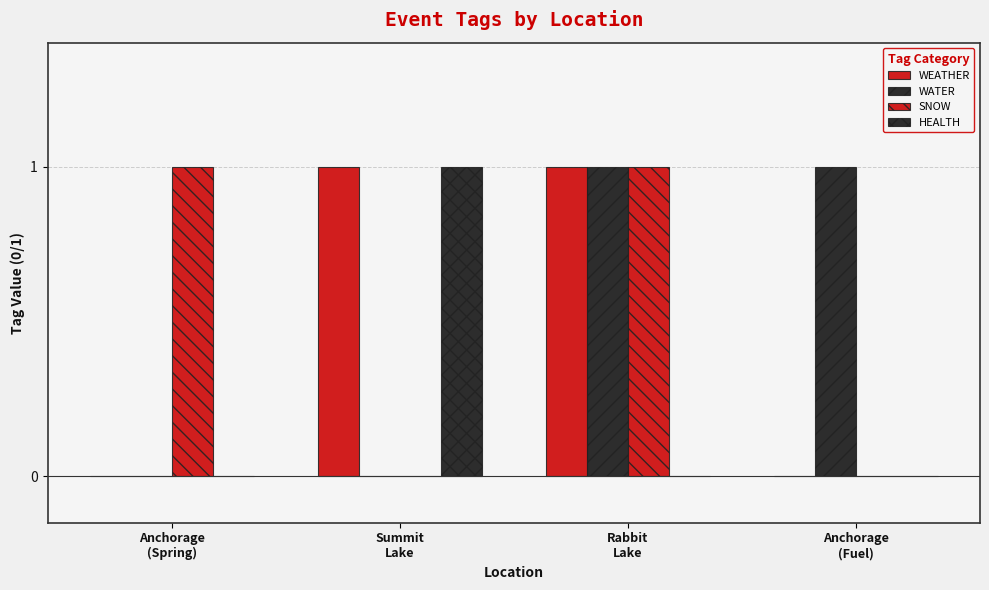

Reading left to right, extract all data points from this chart.

WEATHER: 0	1	1	0
WATER: 0	0	1	1
SNOW: 1	0	1	0
HEALTH: 0	1	0	0